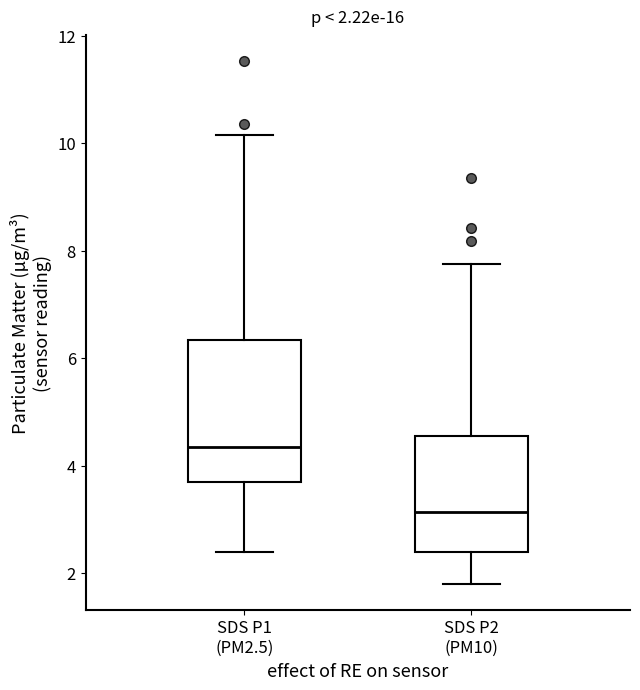

Which box has the lowest median line?

SDS P2 (PM10)